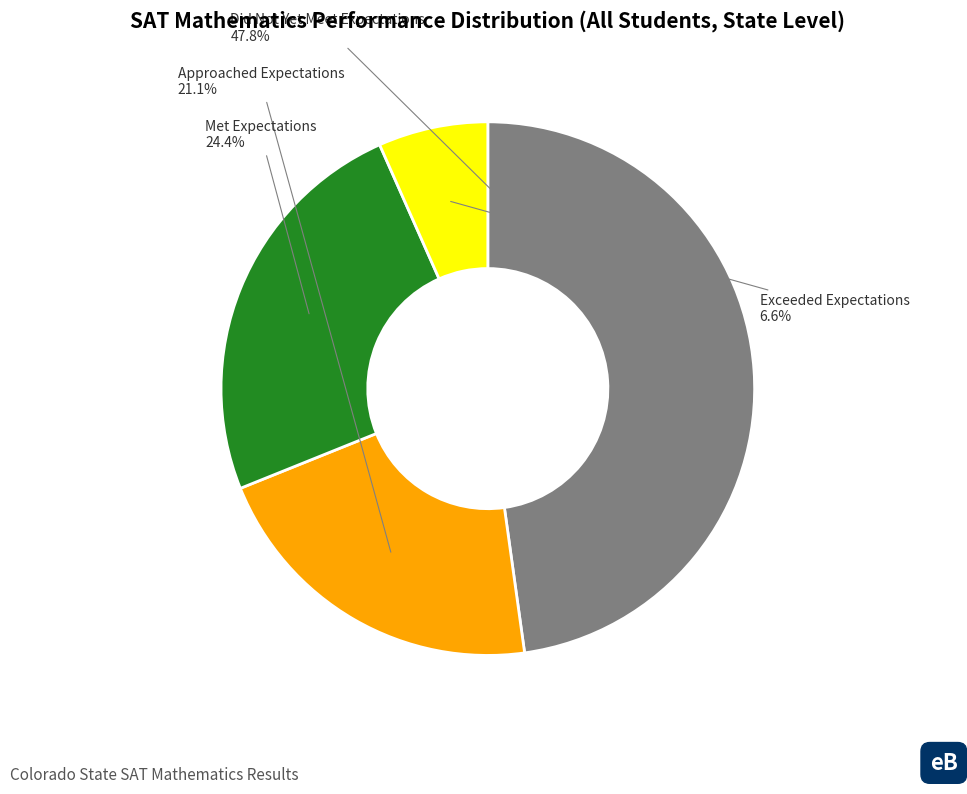

Does any single category account for the majority?

No